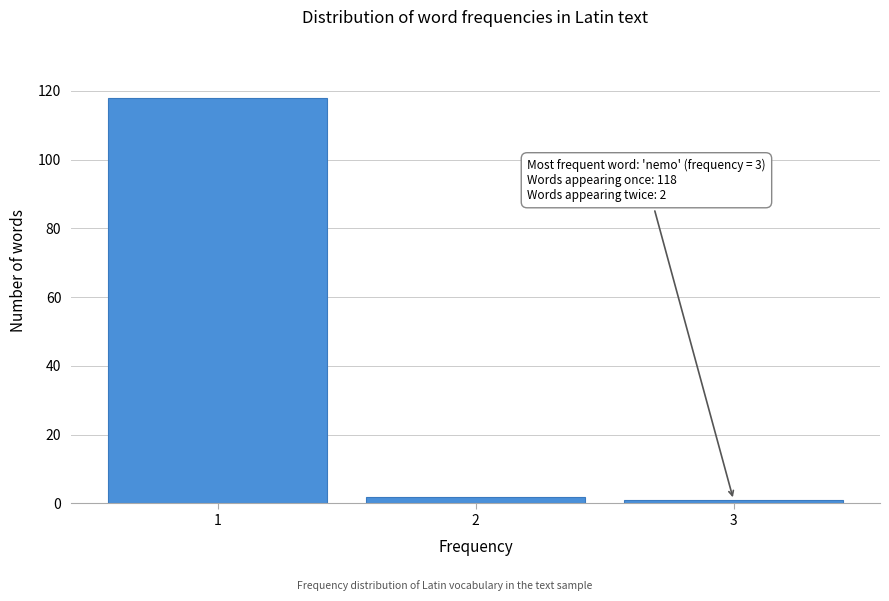

Reading left to right, list all the values displayed in this chart.

1=118	2=2	3=1